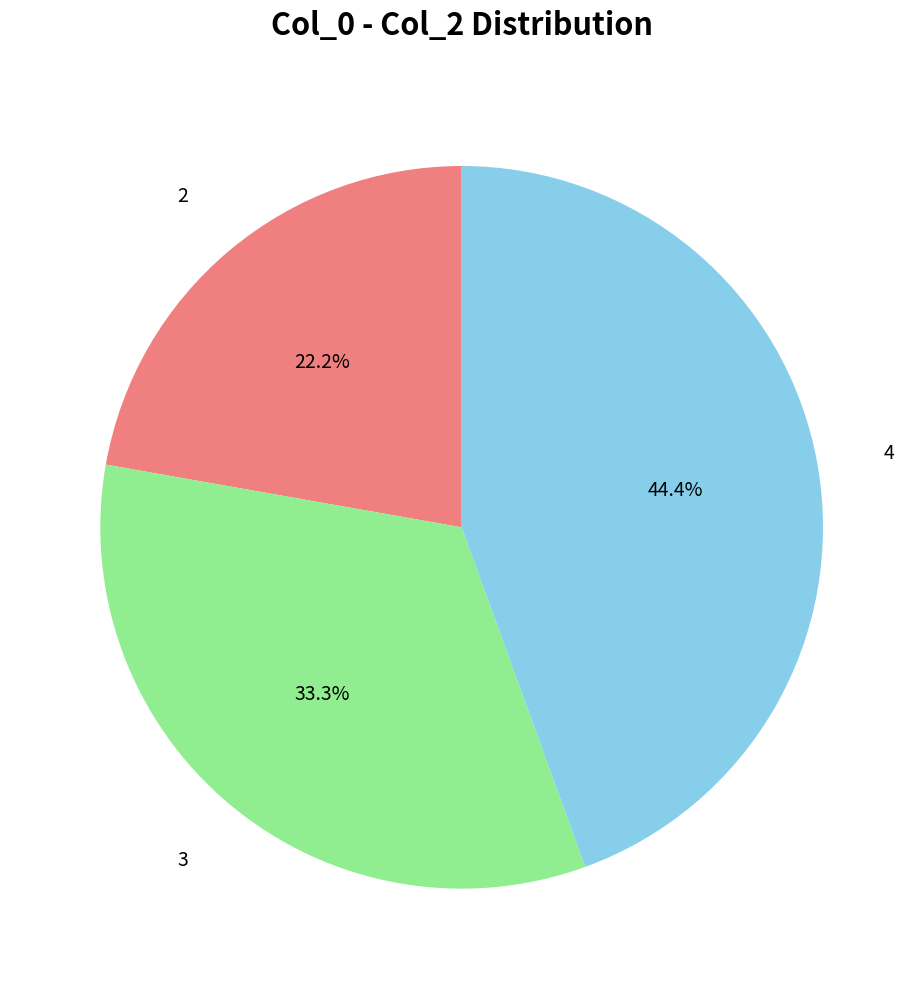

To the nearest percent, what is the average slice percentage?

33%